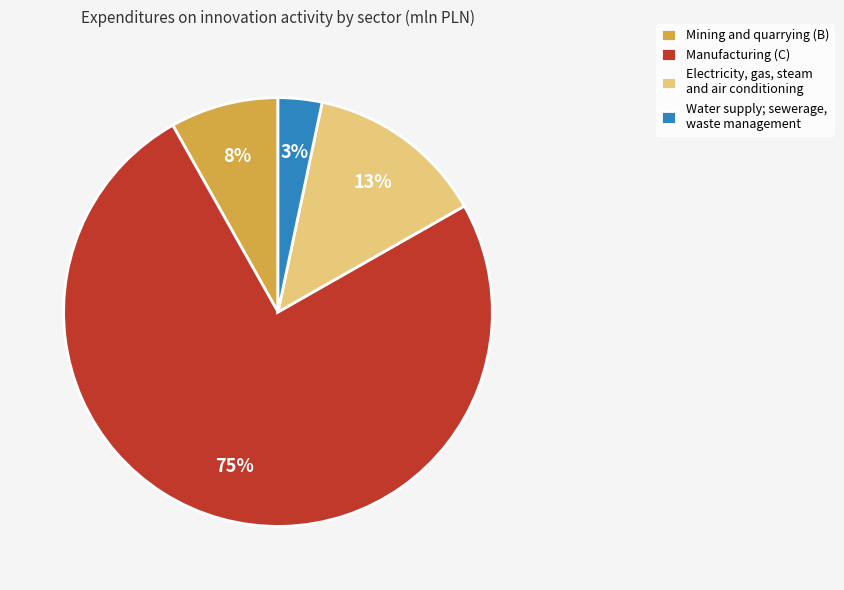

Rank the categories by value from highest to lowest.

Manufacturing (C), Electricity, gas, steam and air conditioning, Mining and quarrying (B), Water supply; sewerage, waste management